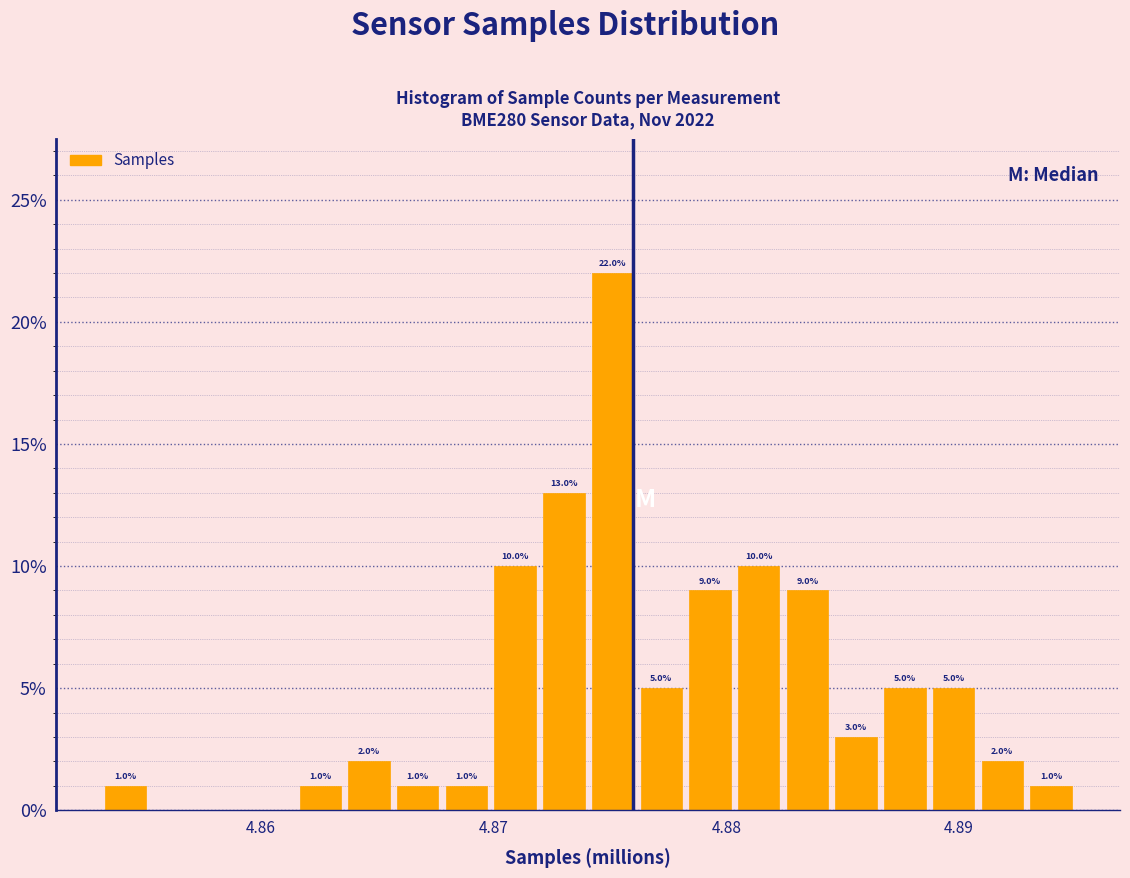

Around what value on the x-axis is the tallest bar? Give the approximate position of its centre, as read against the axis.

4.875